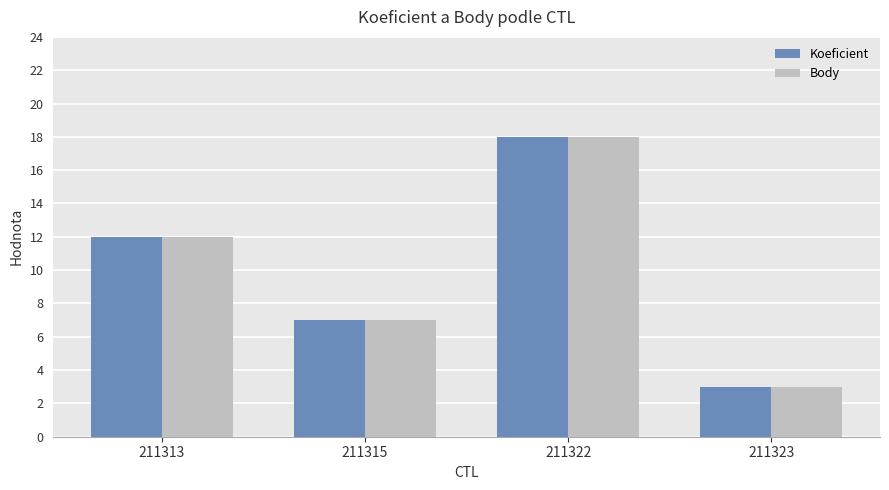

What are all the series names shown in the legend?

Koeficient, Body